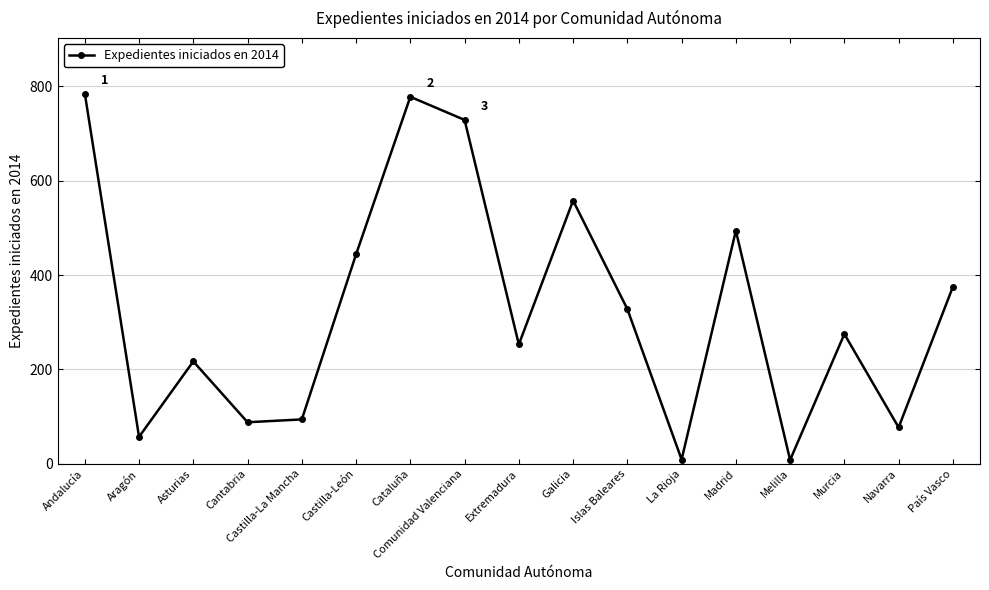

Where is the data nearest to the value 396?

País Vasco